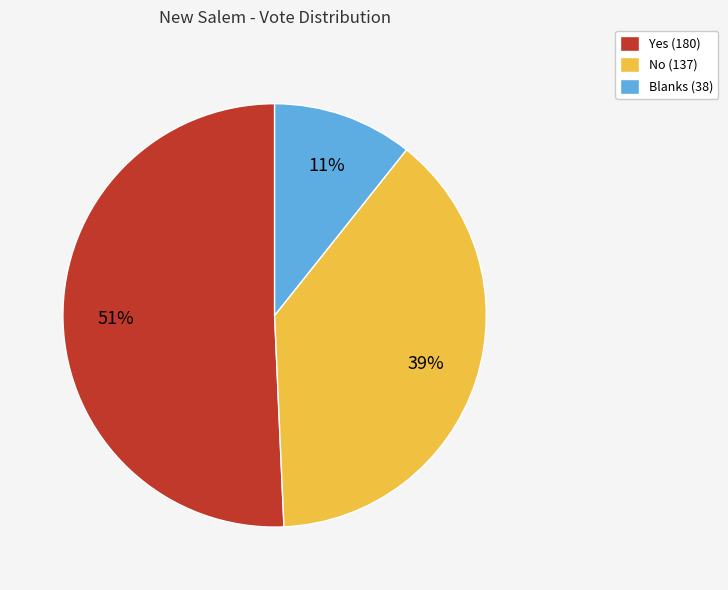

Which slice represents more than half of the pie?

Yes